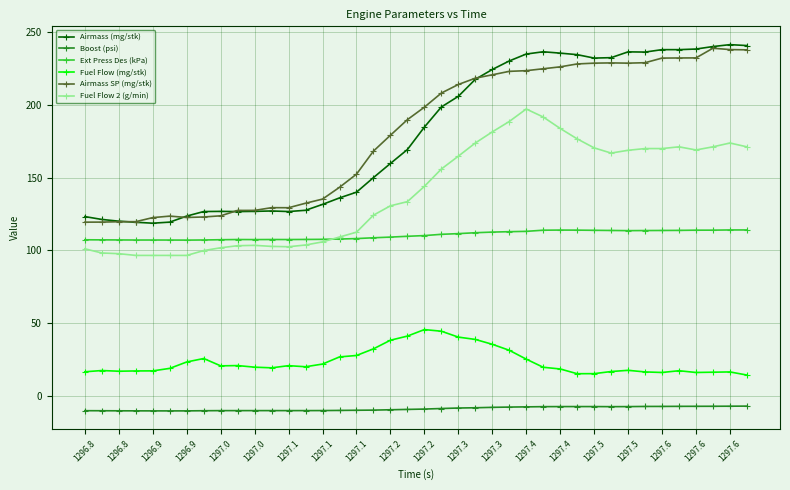

True or false: Airmass SP (mg/stk) and Fuel Flow 2 (g/min) cross at least once.

False